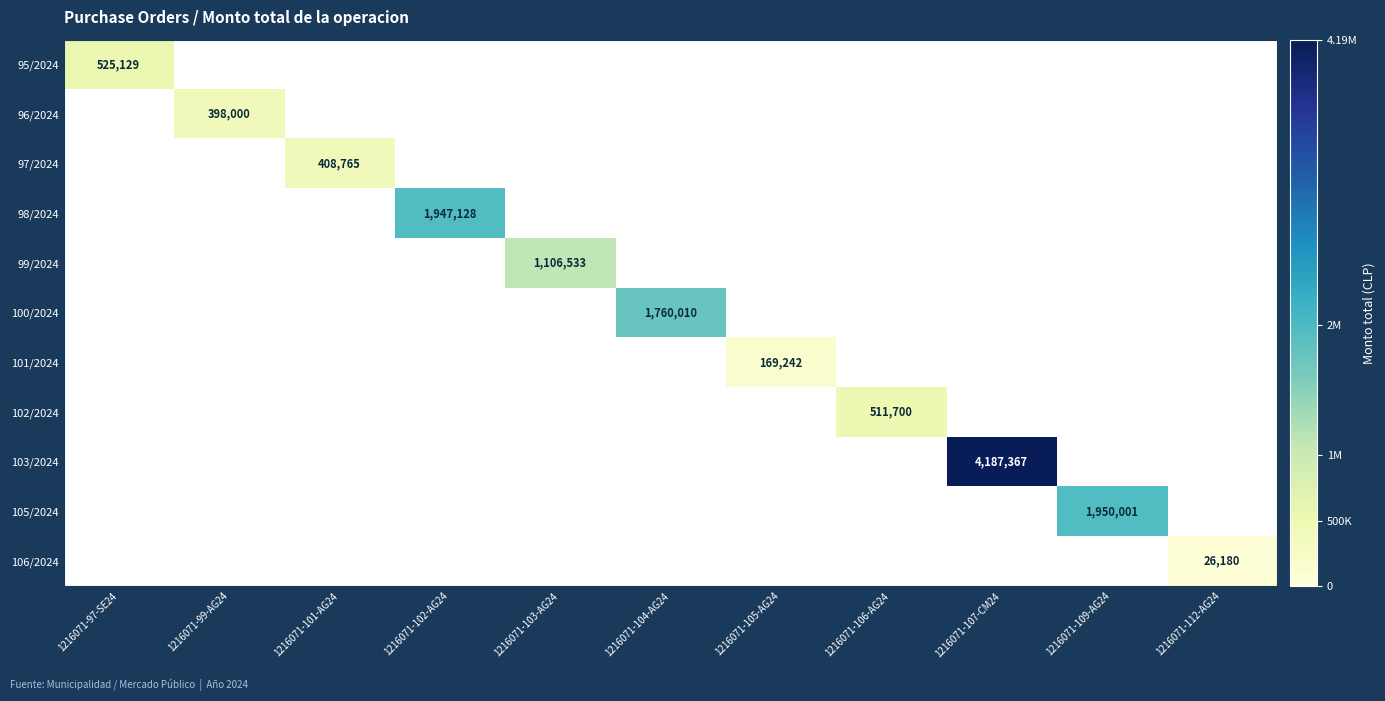

Rank the series at 1216071-107-CM24 from highest to lowest value.

95/2024, 96/2024, 97/2024, 98/2024, 99/2024, 100/2024, 101/2024, 102/2024, 103/2024, 105/2024, 106/2024